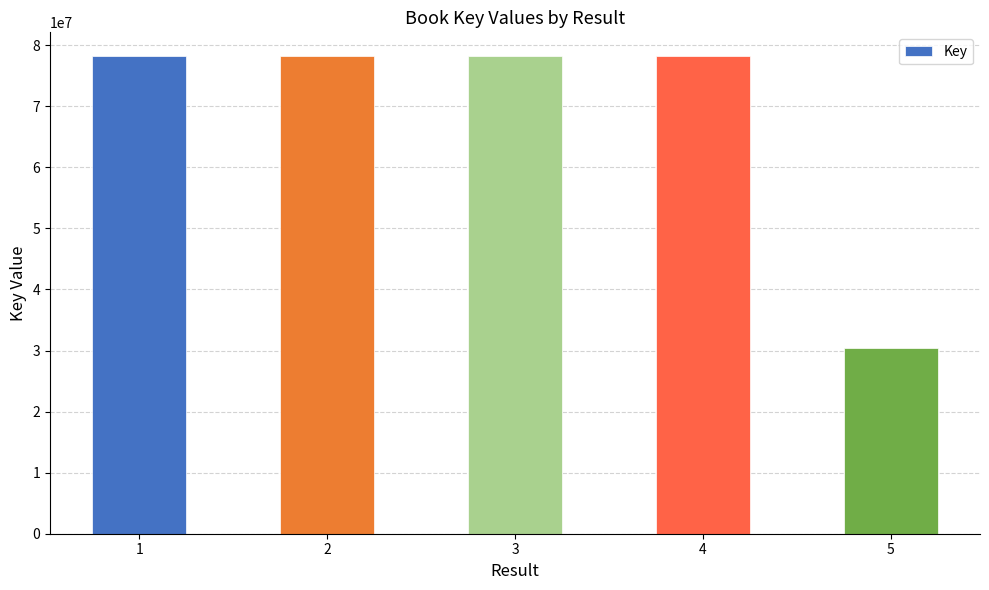

True or false: the data shows 78199078 at 1.

True